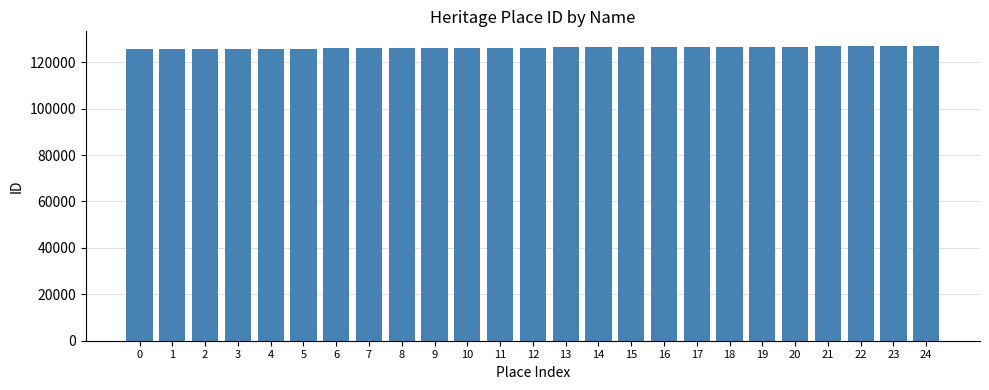

How many bars are there in total?

25